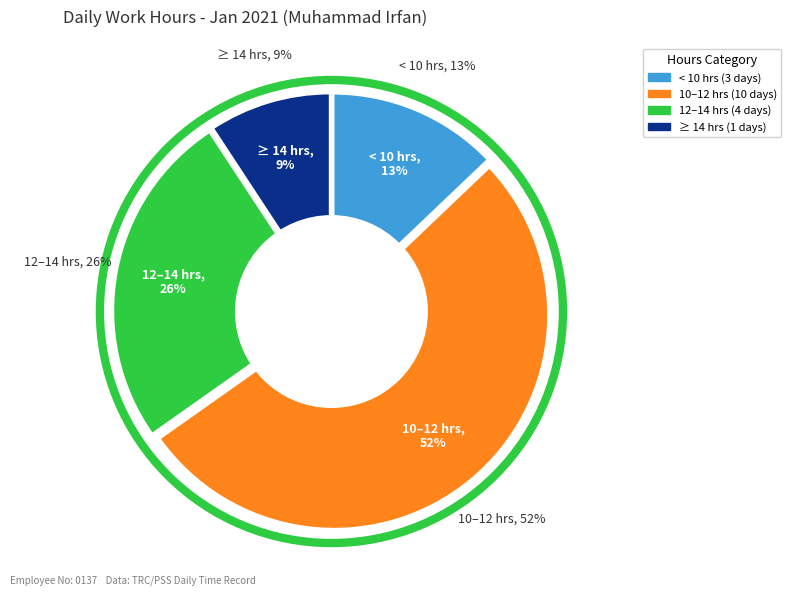

True or false: 26-Tue accounts for 1% of the total.

False